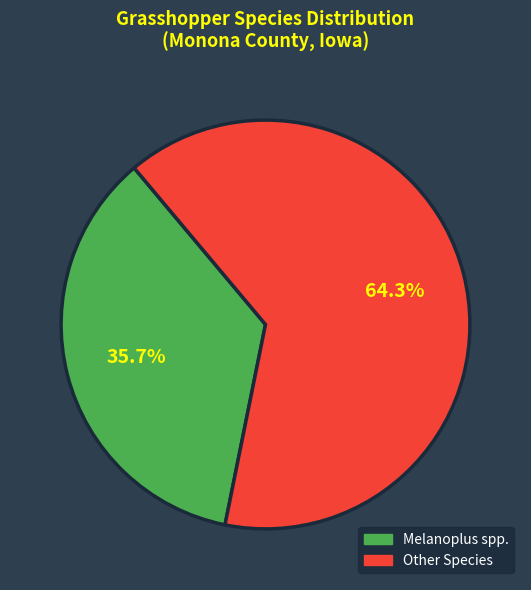

Is there any slice that represents more than half of the pie?

Yes